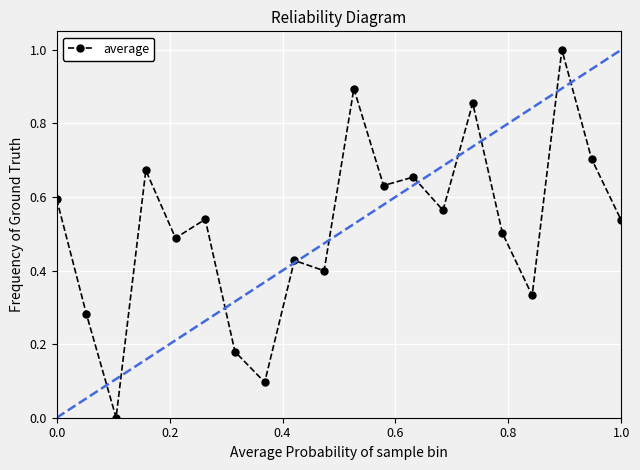

True or false: the data has more than 1 interior local peaks.

True